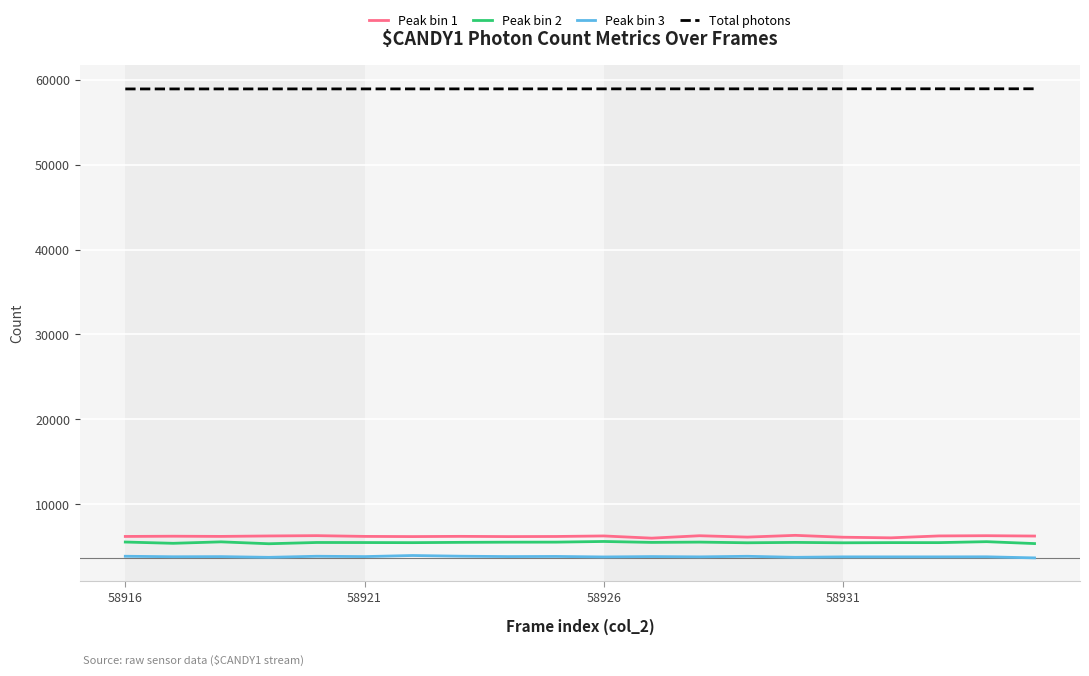

What is the maximum value shown in the chart?

58935